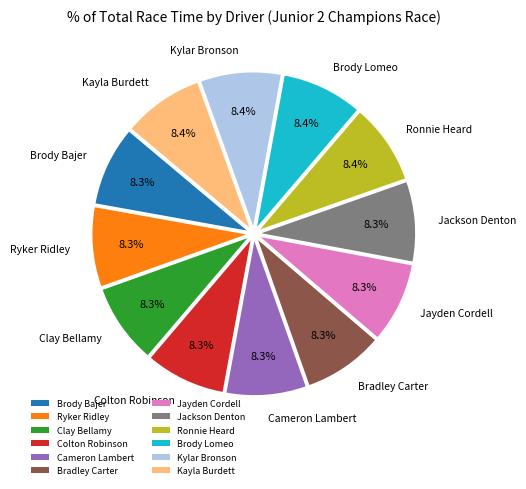

What is the ratio of the value at Ronnie Heard to the value at Clay Bellamy?

1.0